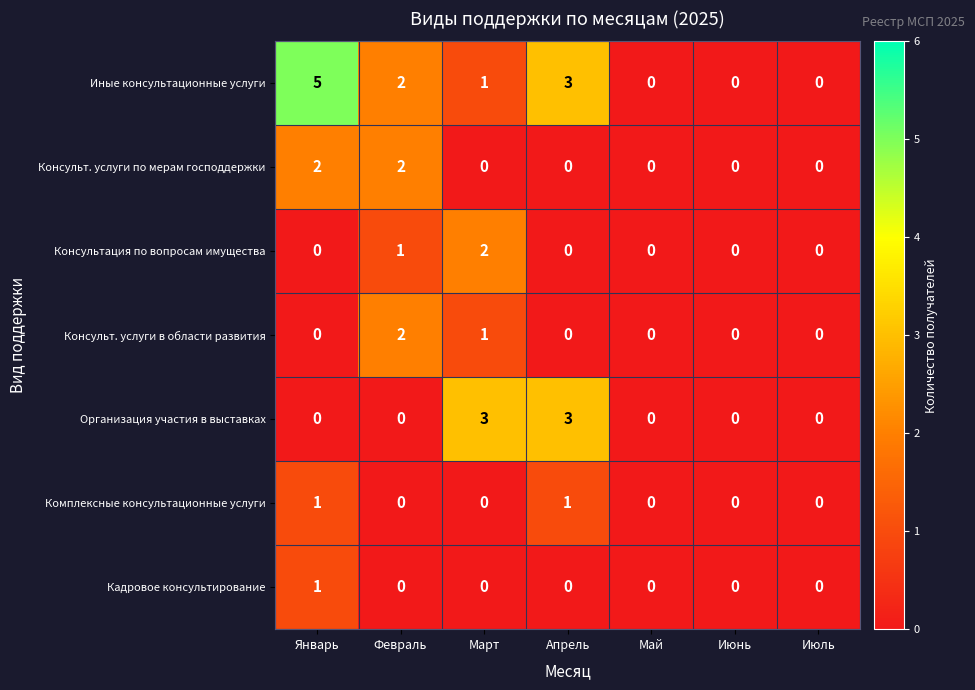

Which series has the largest range (max minus min)?

Иные консультационные услуги